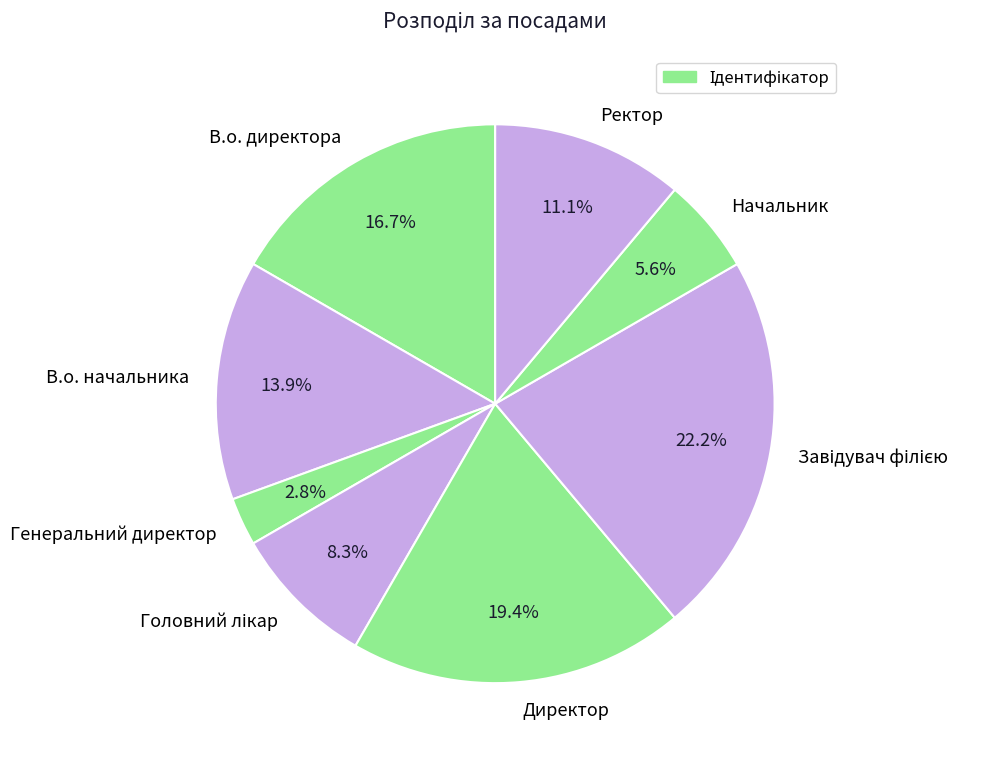

Combined, do В.о. начальника and Начальник account for over 50%?

No